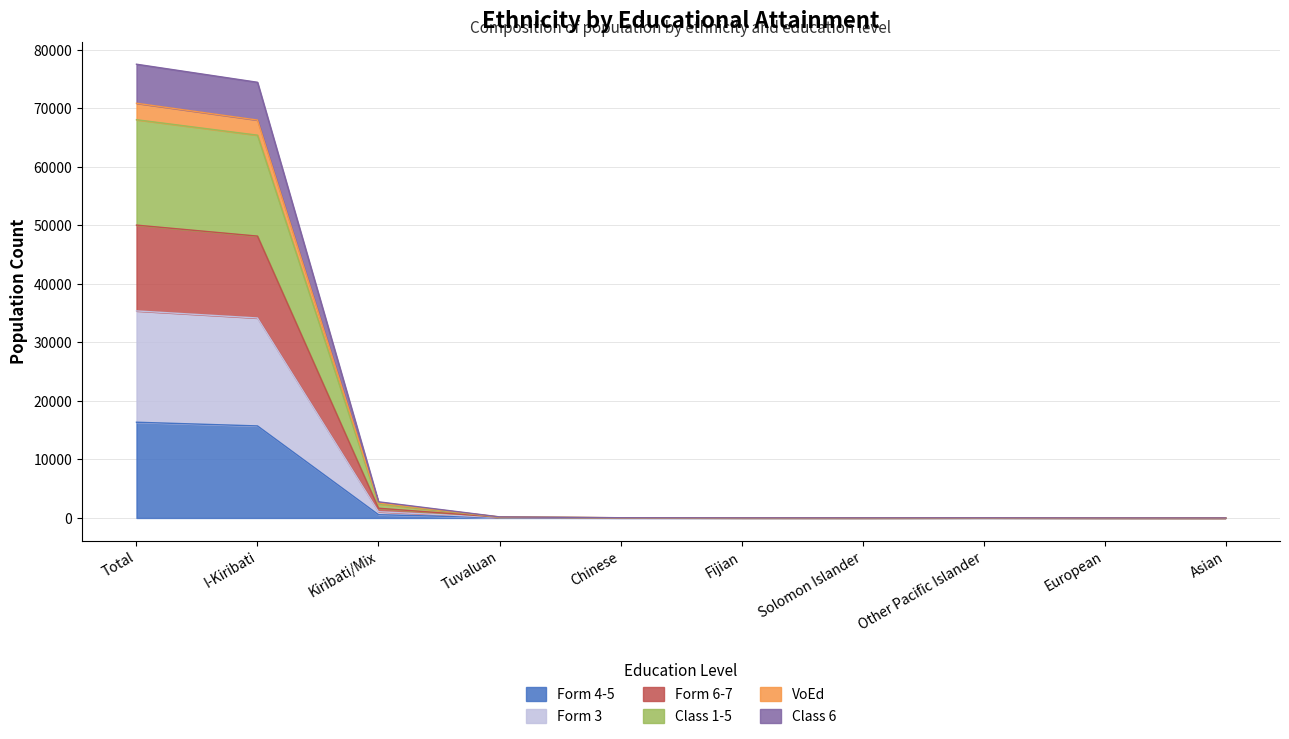

Is it true that Class 6 equals 3 at Asian?

False